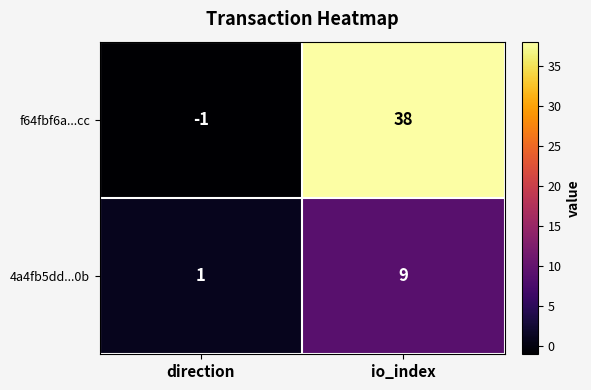

Which series has the widest spread of values?

f64fbf6a...cc